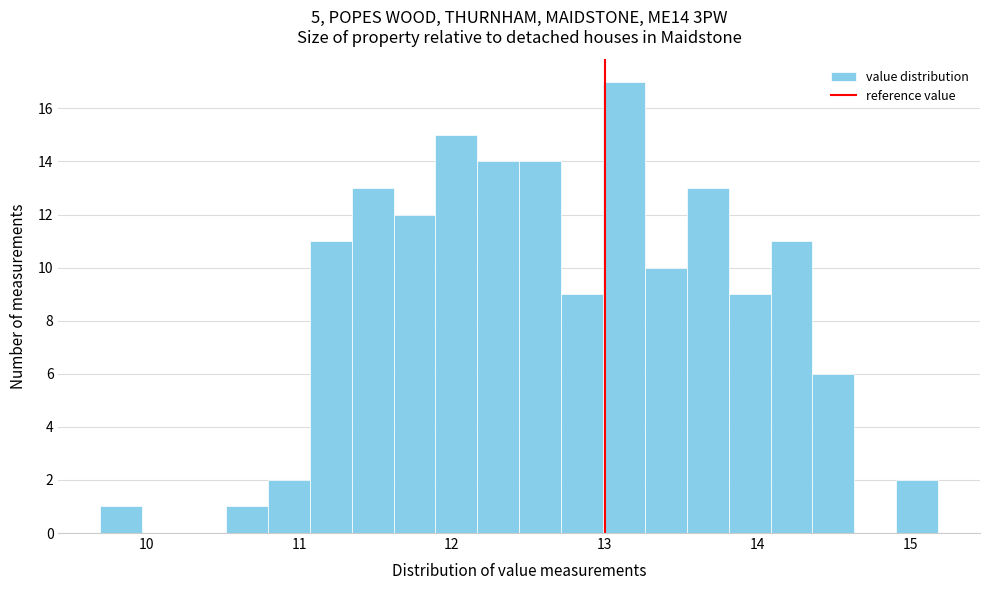

Around what value on the x-axis is the tallest bar? Give the approximate position of its centre, as read against the axis.

13.1